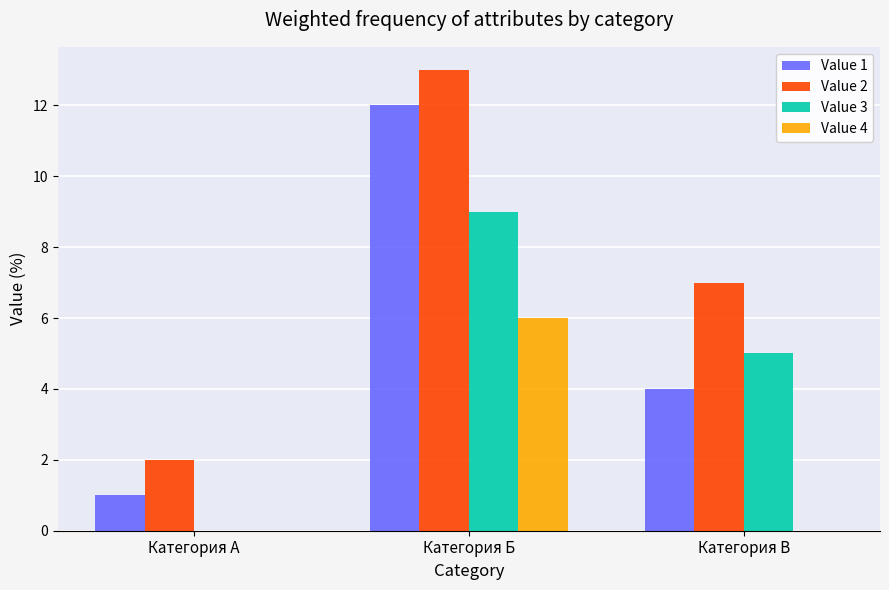

How many series are shown in this chart?

4